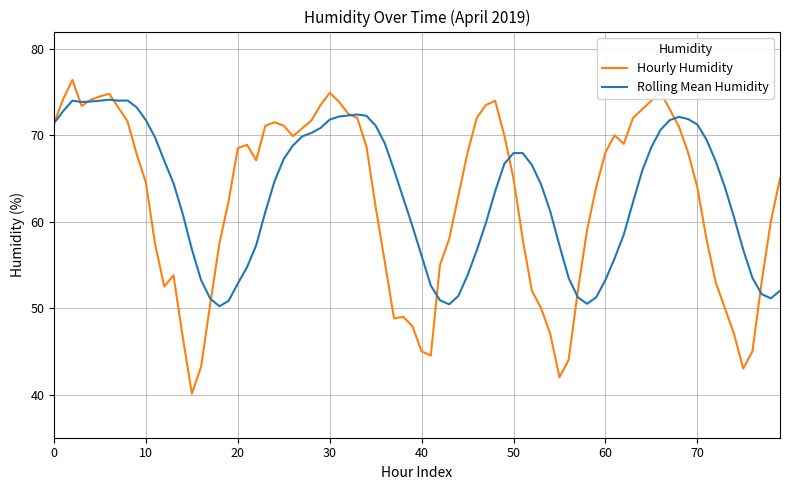

What is the highest value of the Hourly Humidity series?

76.4